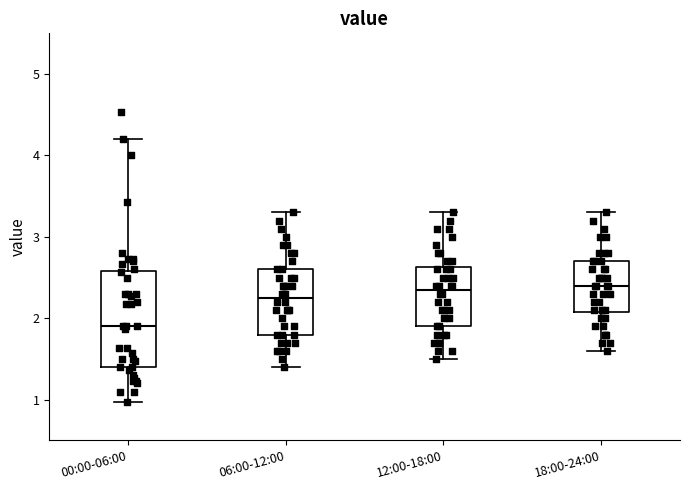

Comparing the boxes themselves (not the whiskers), which one is the tallest?

00:00-06:00